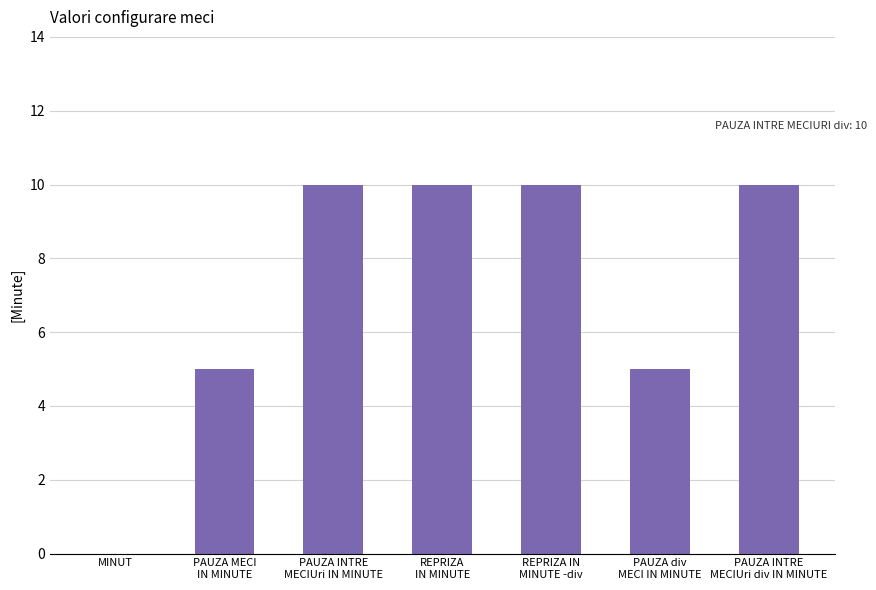

What is the maximum value shown in the chart?

10.0